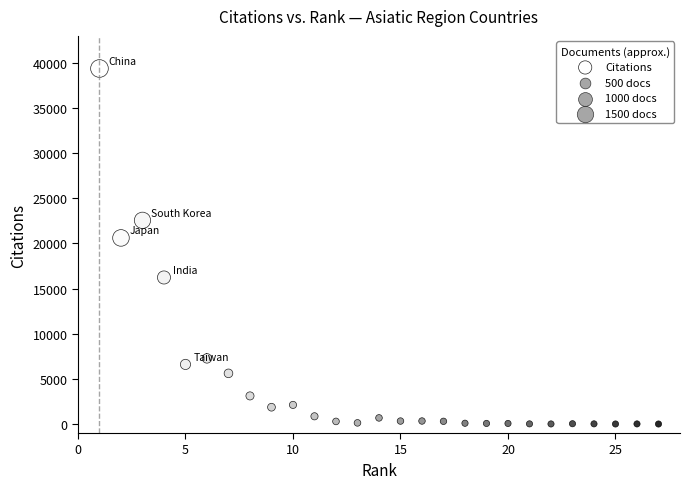

What is the range of Y values (max minus min)?

39387